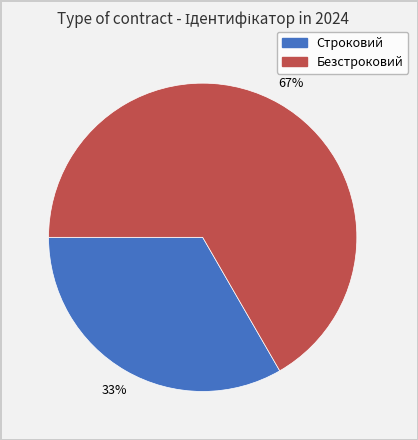

Is it true that Строковий is 33% of the pie?

True